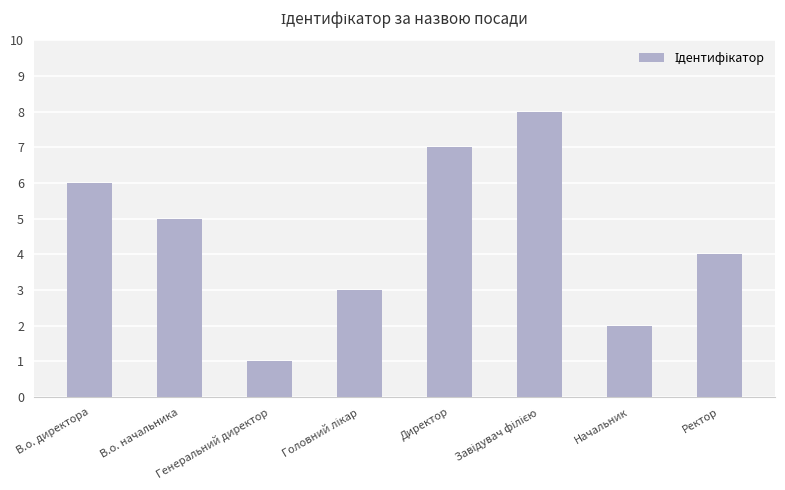

What is the greatest value displayed?

8